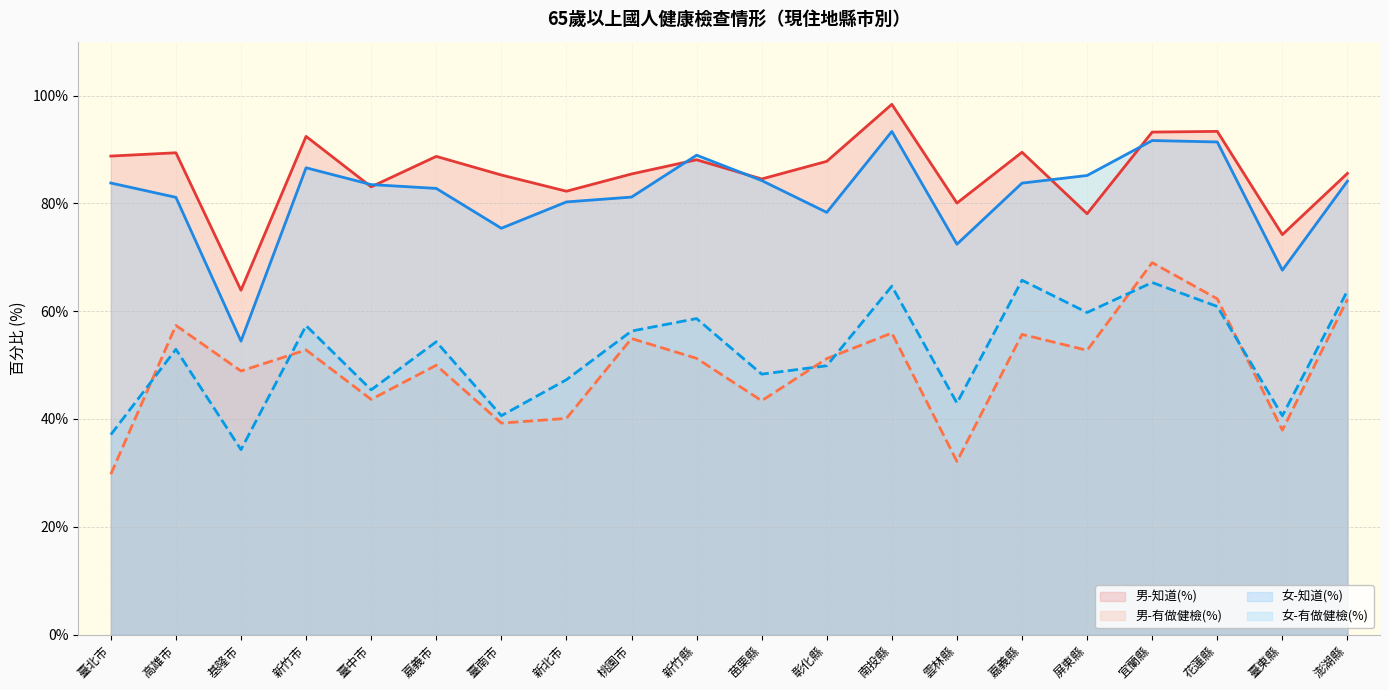

True or false: 女-知道(%) and 女-有做健檢(%) cross at least once.

False